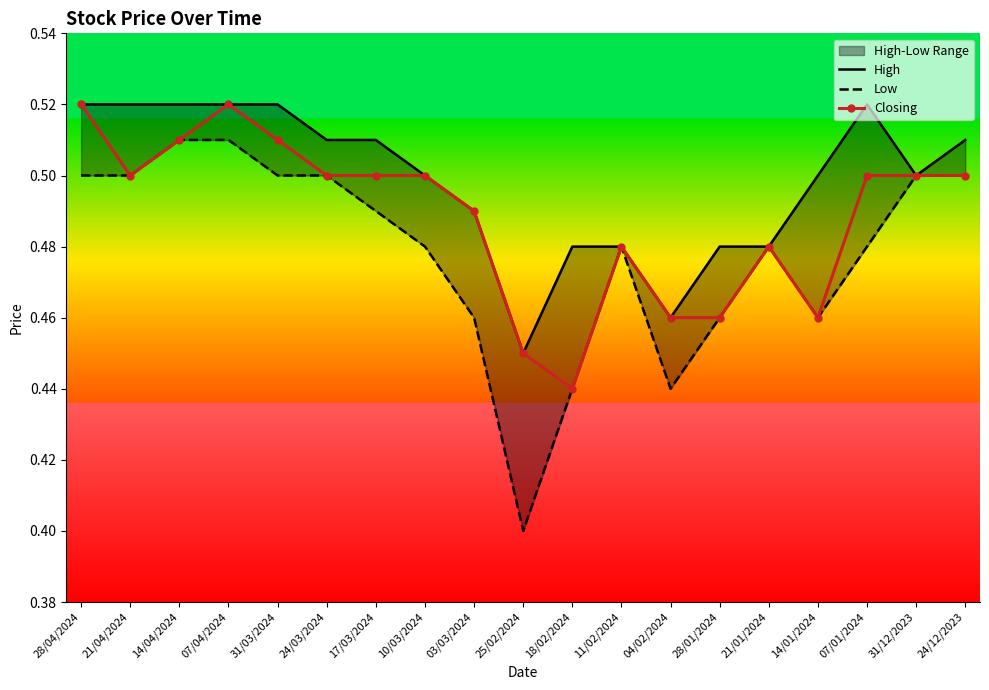

Reading left to right, list all the values displayed in this chart.

High: 0.5	0.5	0.5	0.5	0.5	0.5	0.5	0.5	0.5	0.5	0.5	0.5	0.5	0.5	0.5	0.5	0.5	0.5	0.5
Low: 0.5	0.5	0.5	0.5	0.5	0.5	0.5	0.5	0.5	0.4	0.4	0.5	0.4	0.5	0.5	0.5	0.5	0.5	0.5
Closing: 0.5	0.5	0.5	0.5	0.5	0.5	0.5	0.5	0.5	0.5	0.4	0.5	0.5	0.5	0.5	0.5	0.5	0.5	0.5